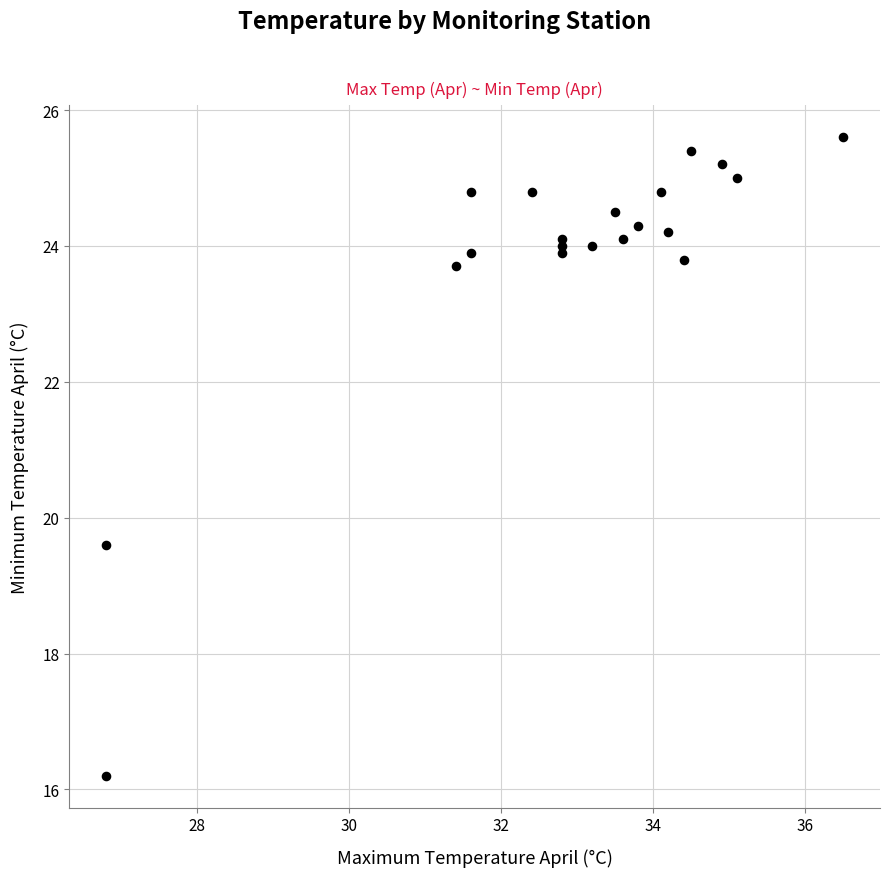

What Y value in the scatter plot is closest to 20?

19.6